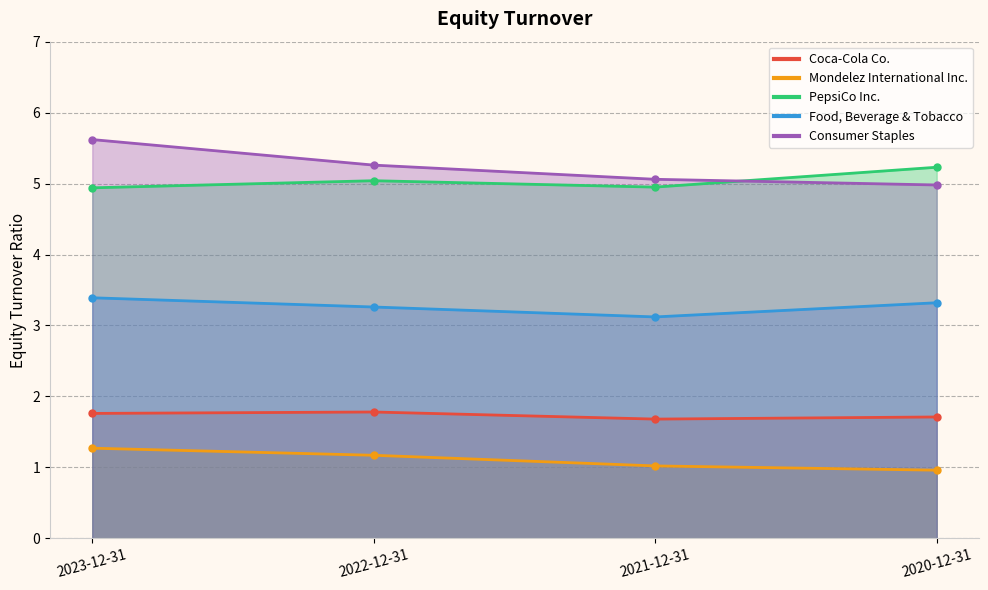

What is the difference between the maximum and minimum values in the Mondelez International Inc. series?

0.3